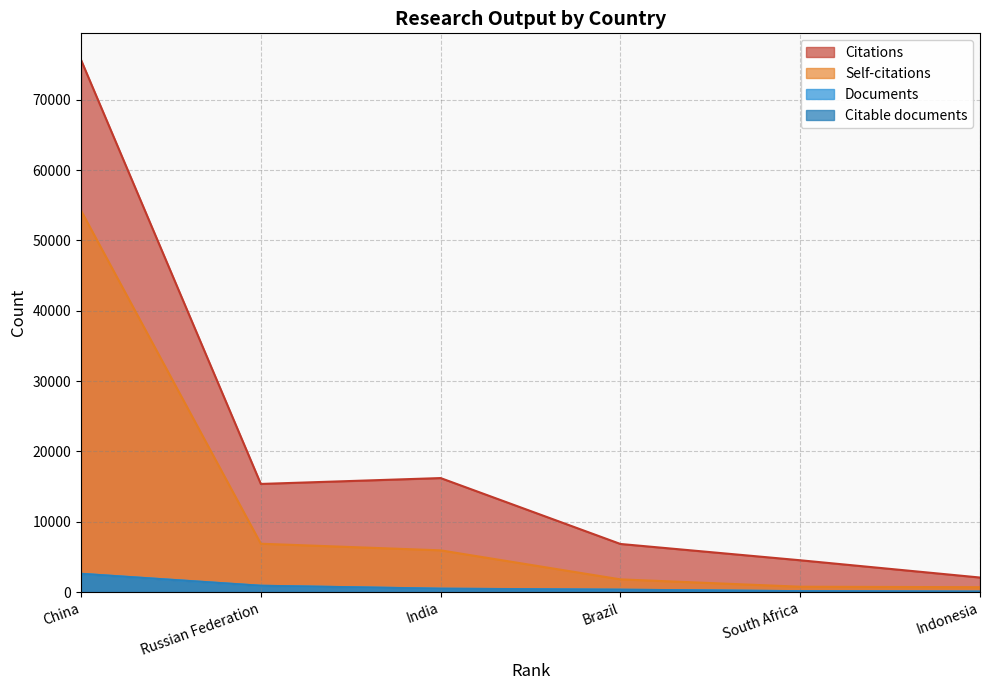

What is the spread (max minus min) of values at Brazil?

6506